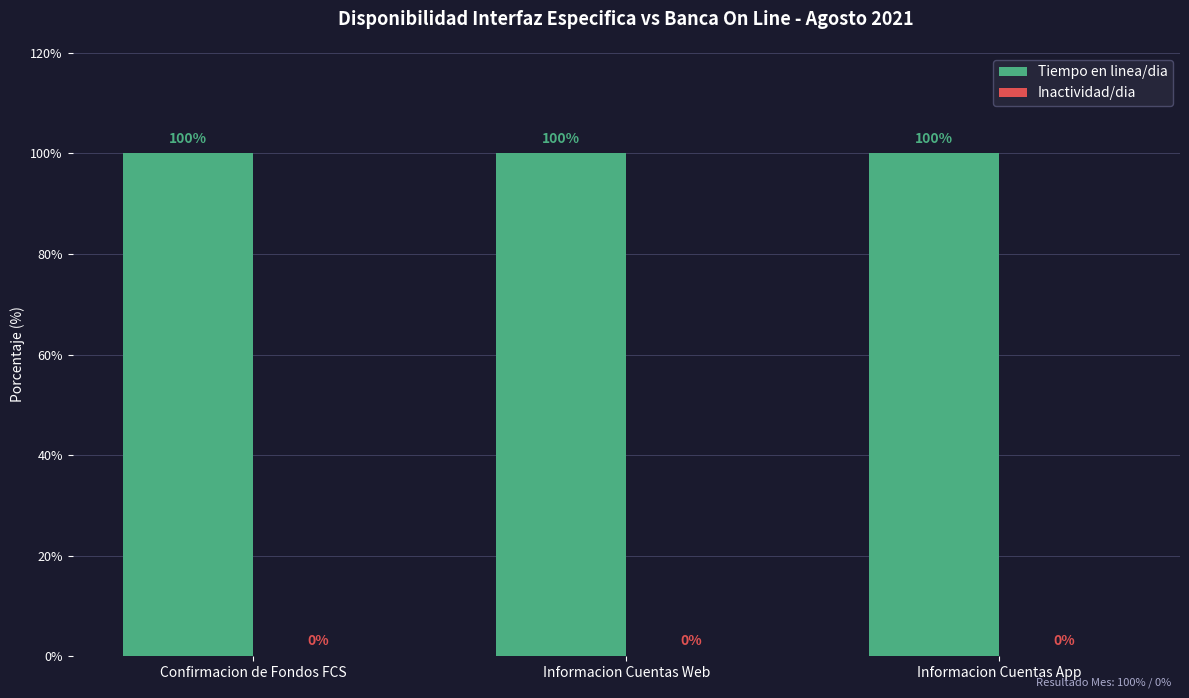

At which label is Inactividad/dia closest to 0?

Confirmacion de Fondos FCS